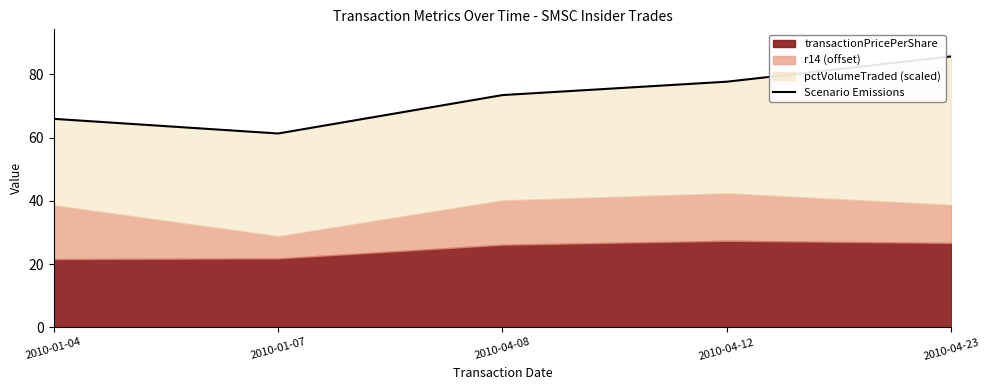

True or false: the data shows 21.4 at 2010-01-04.

False